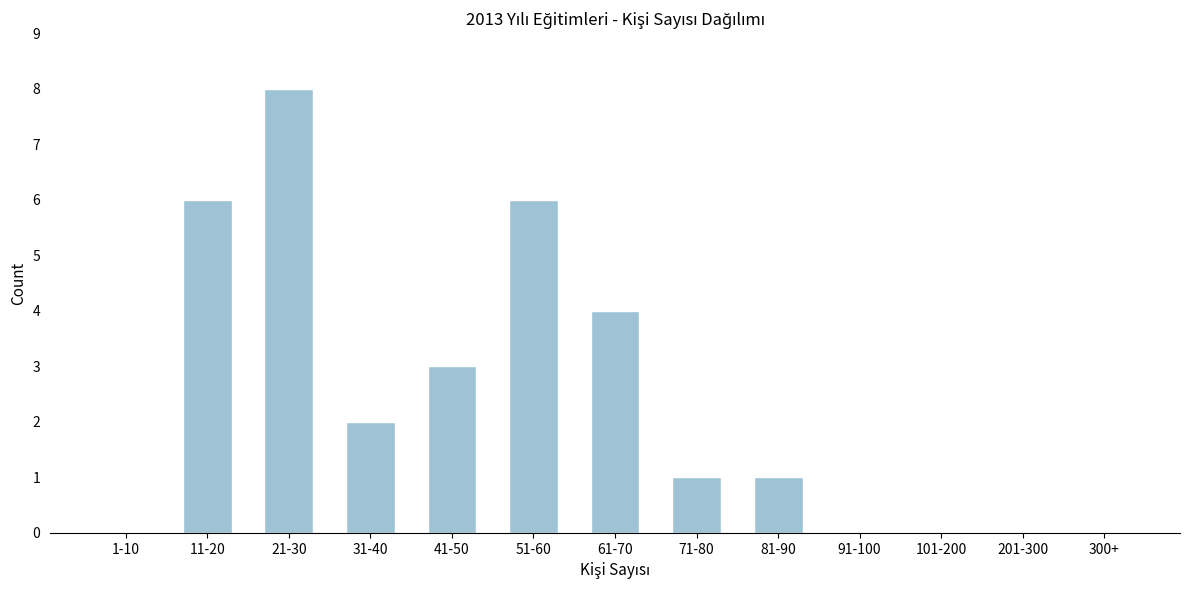

Reading right to left, list all the values displayed in this chart.

300+=0	201-300=0	101-200=0	91-100=0	81-90=1	71-80=1	61-70=4	51-60=6	41-50=3	31-40=2	21-30=8	11-20=6	1-10=0